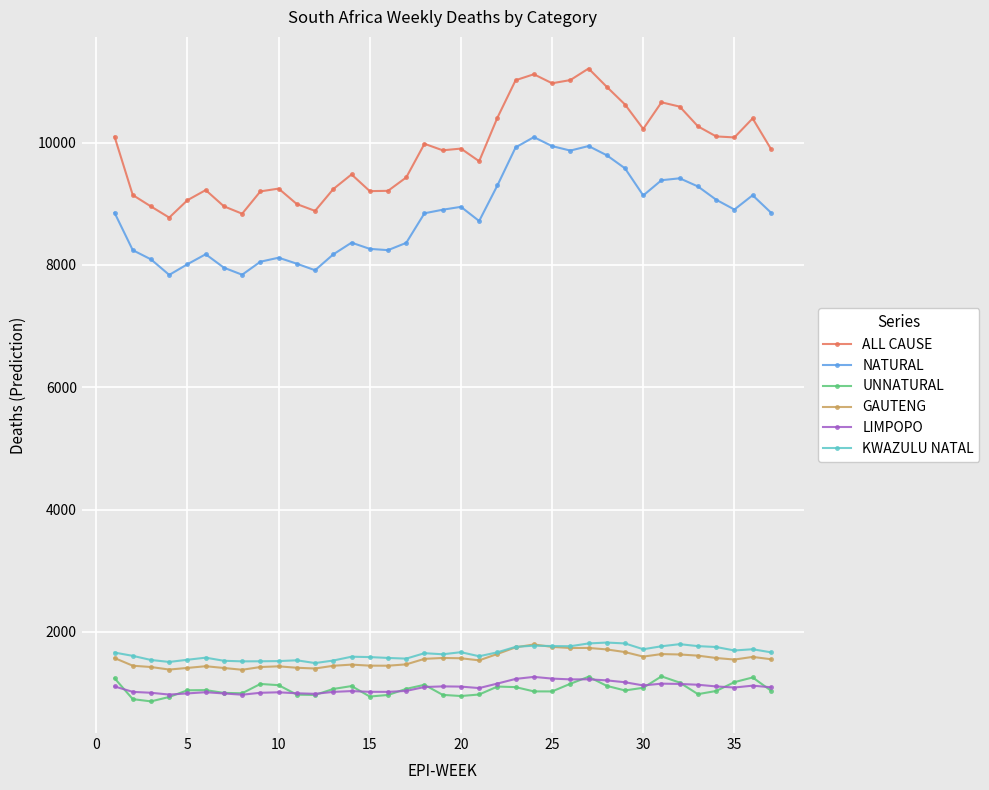

True or false: GAUTENG has more than 2 interior local peaks.

True